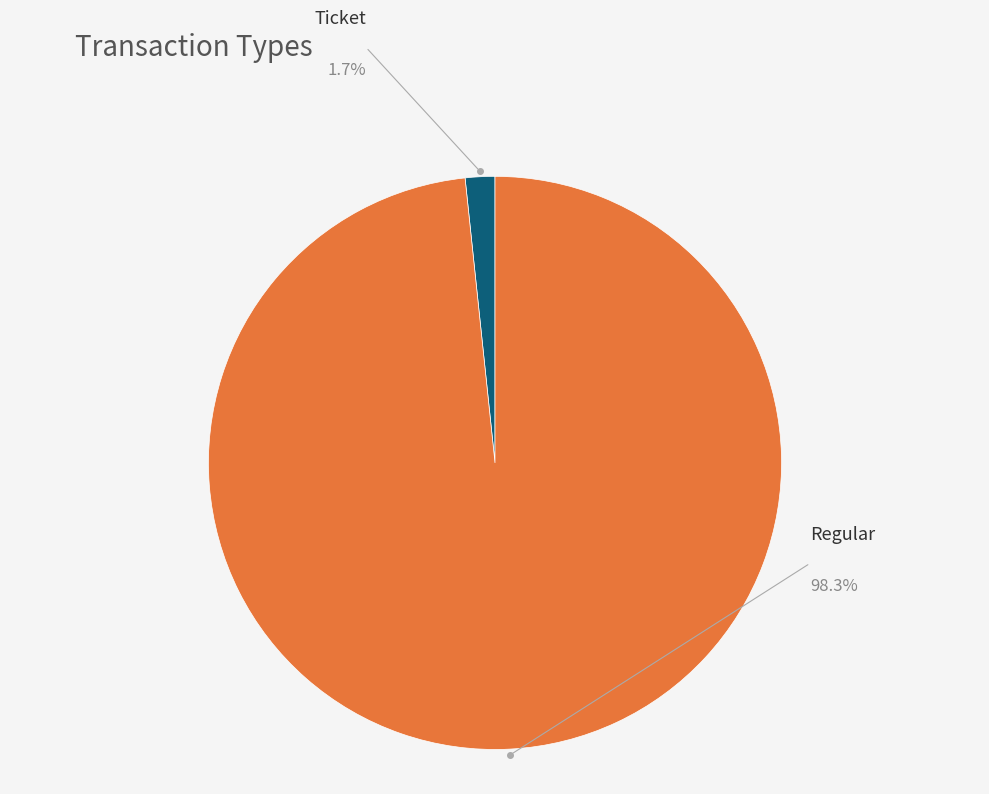

Does any single category account for the majority?

Yes